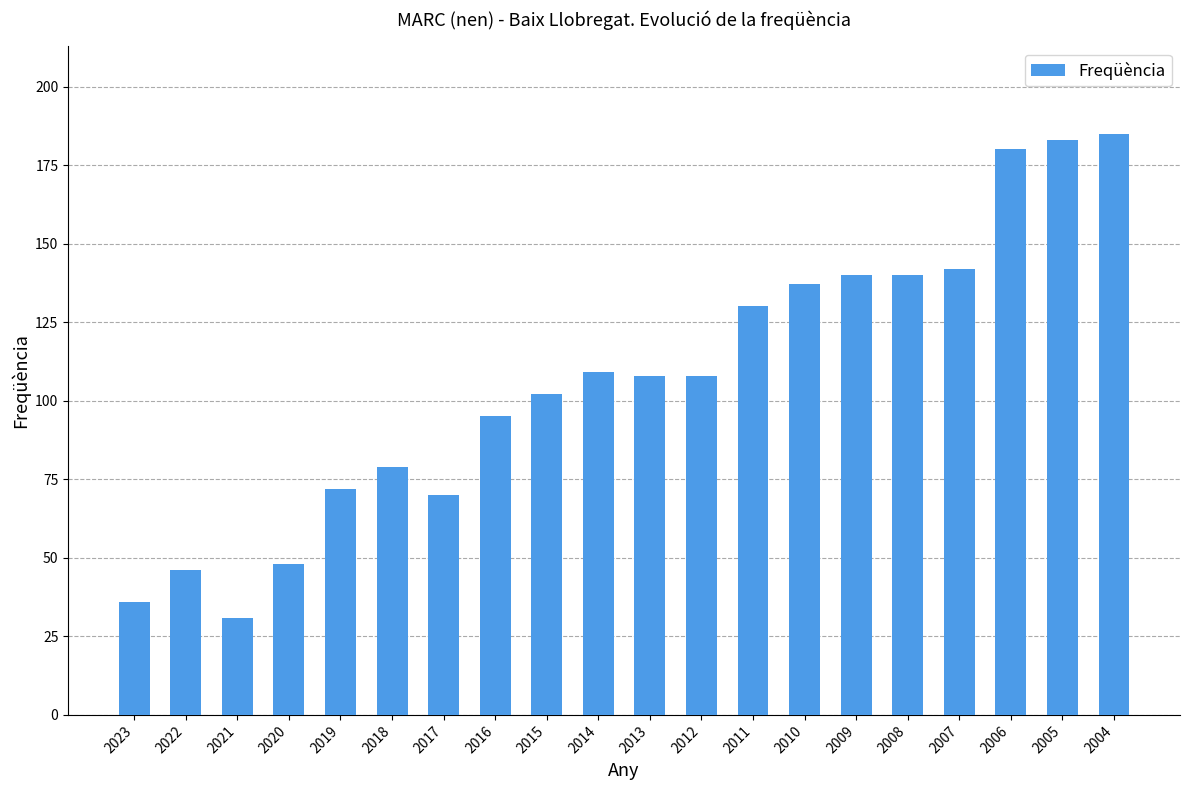

Where does the data first go above 108?

2014